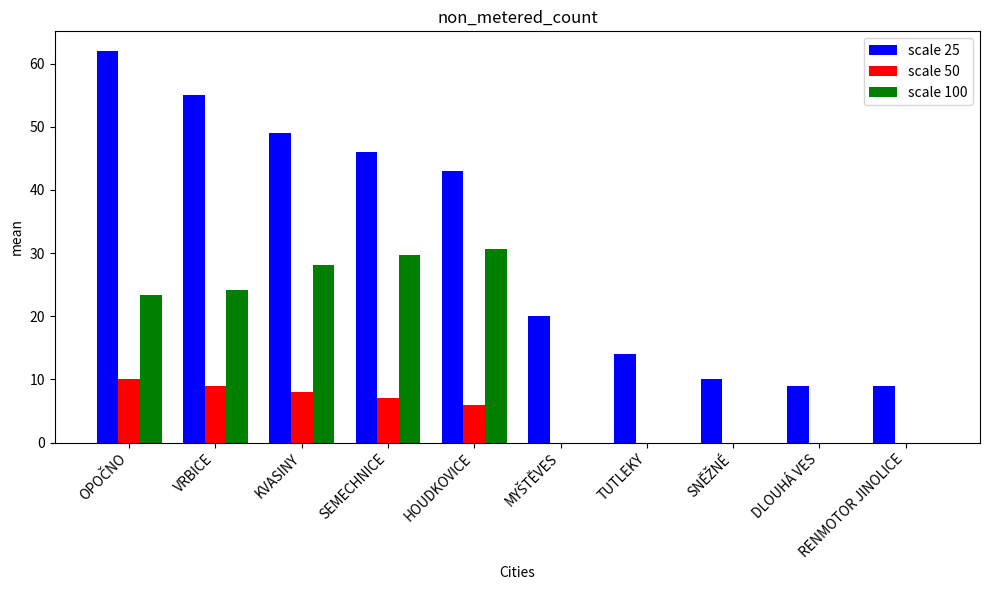

At which label is scale 50 closest to 5?

HOUDKOVICE